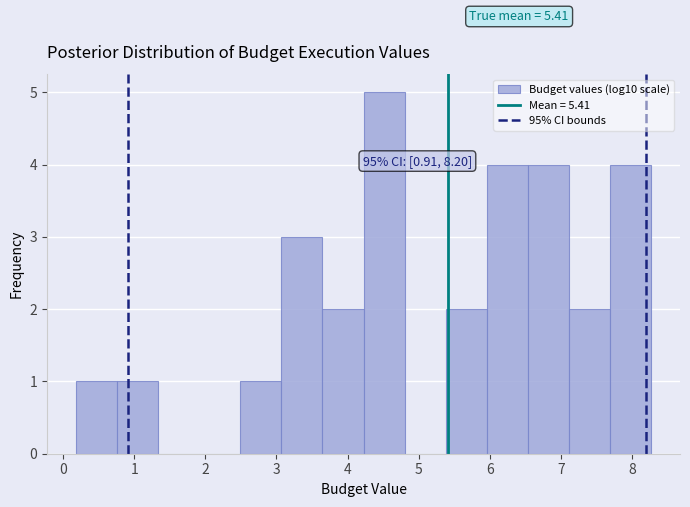

Which range on the x-axis has the tallest bar?

4.2 to 4.8